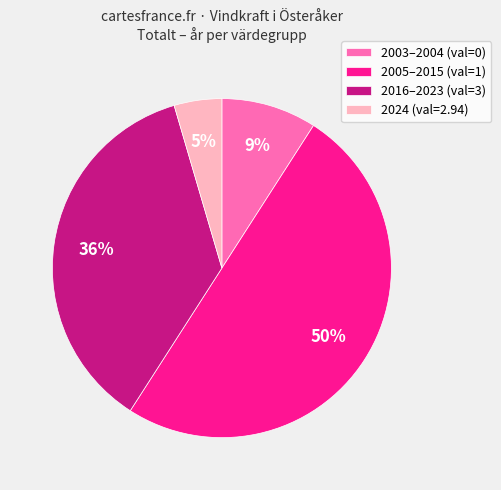

Does 2003–2004 (val=0) account for over 50% of the chart?

No